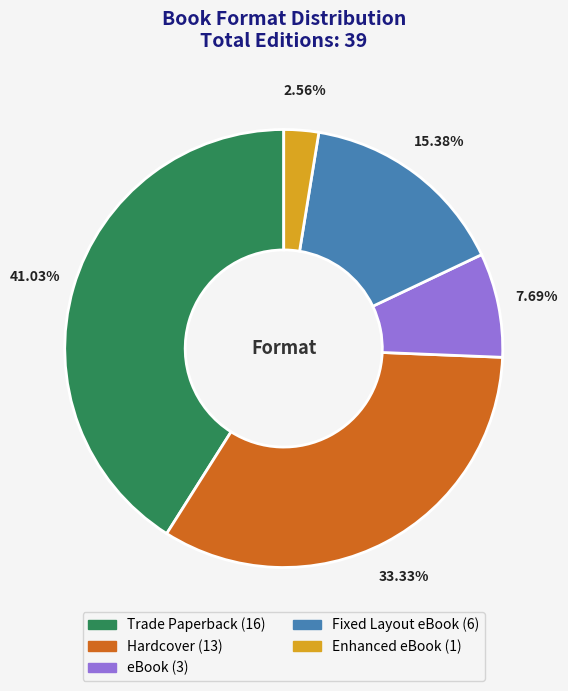

Which has a higher value, eBook or Trade Paperback?

Trade Paperback